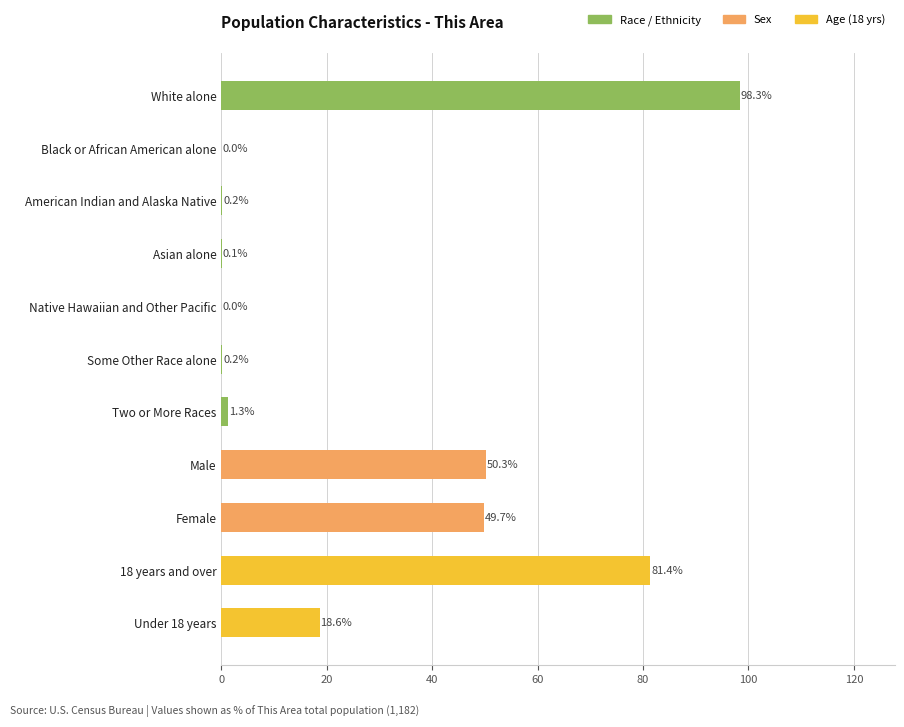

Which category has the highest value across all series?

White alone